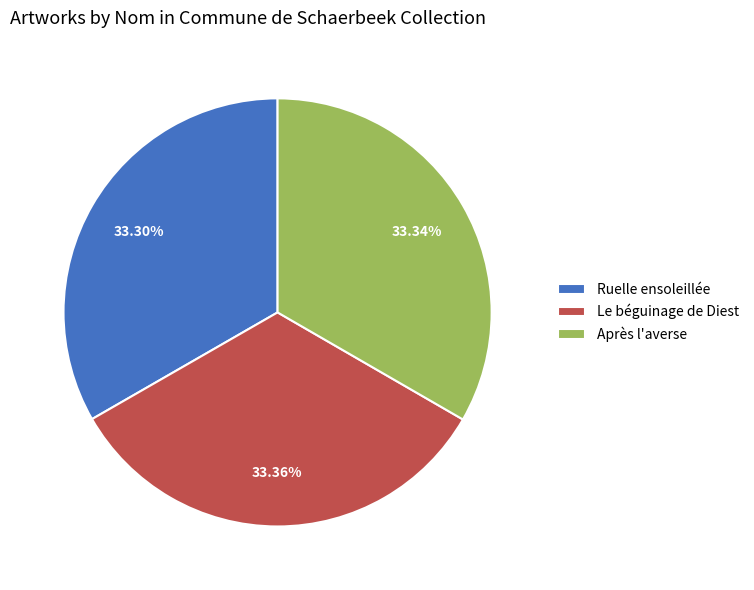

Is it true that Après l'averse is 27% of the pie?

False